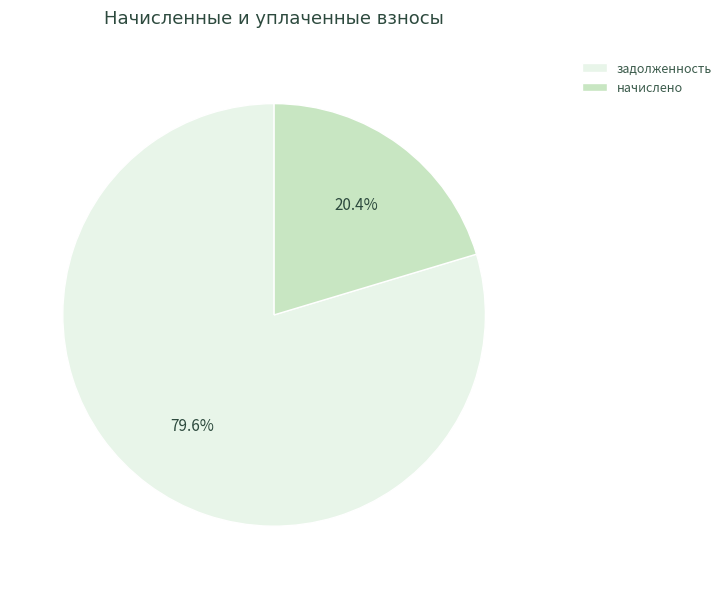

How many slices are in this pie chart?

2